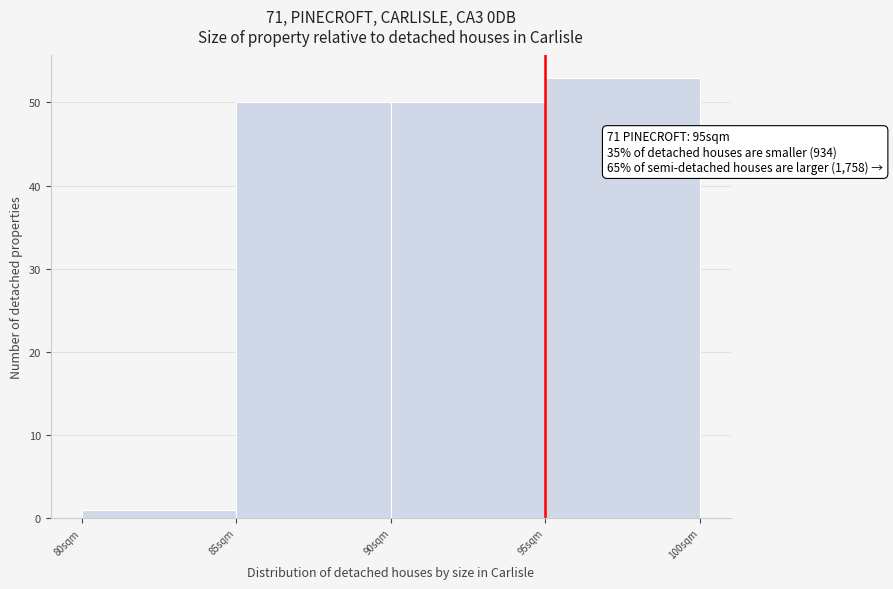

Which range on the x-axis has the tallest bar?

95 to 100